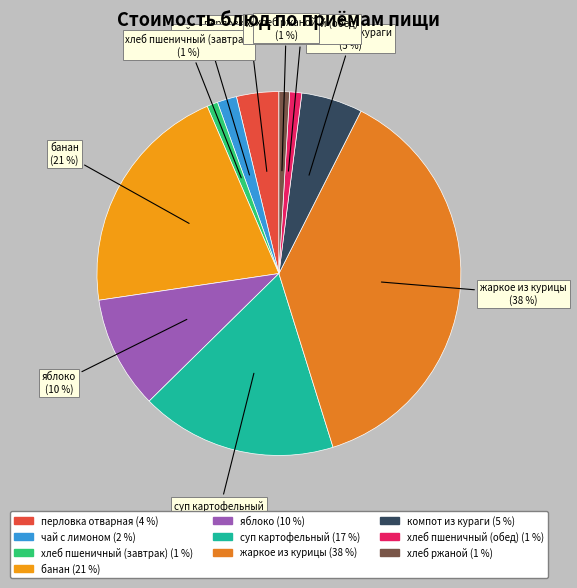

How many slices are in this pie chart?

10